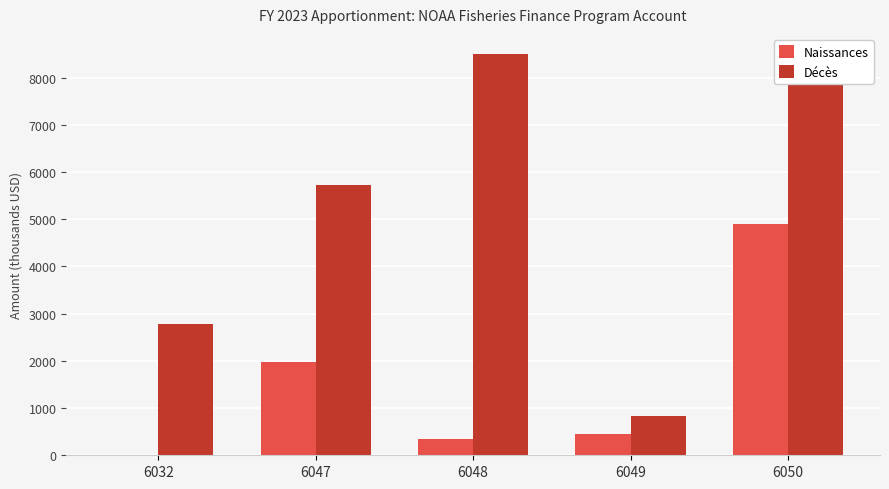

Reading right to left, extract all data points from this chart.

Naissances: 4890.8	461.1	345.0	1972.5	2.2
Décès: 8503.1	831.6	8503.1	5722.4	2780.7